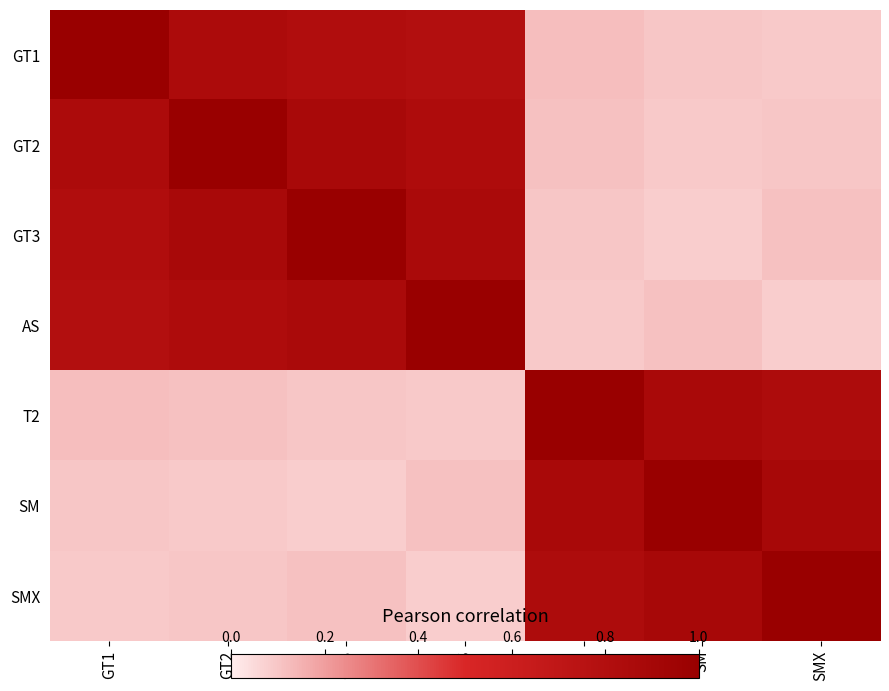

Which label corresponds to the smallest value in the chart?

SM